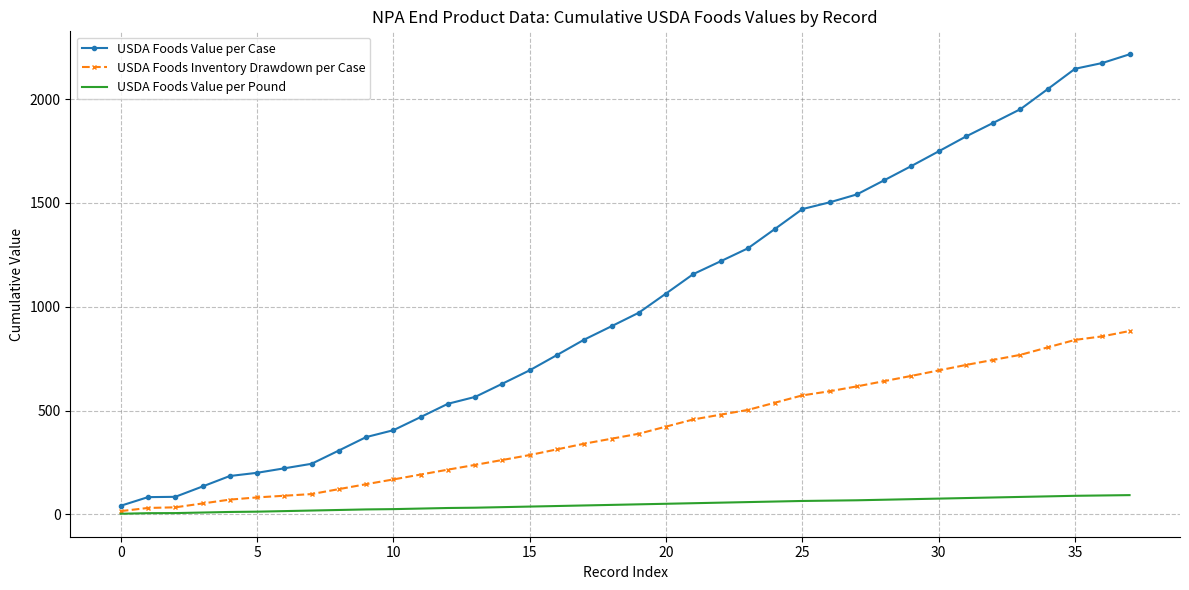

Which series has the largest total across all categories?

USDA Foods Value per Case